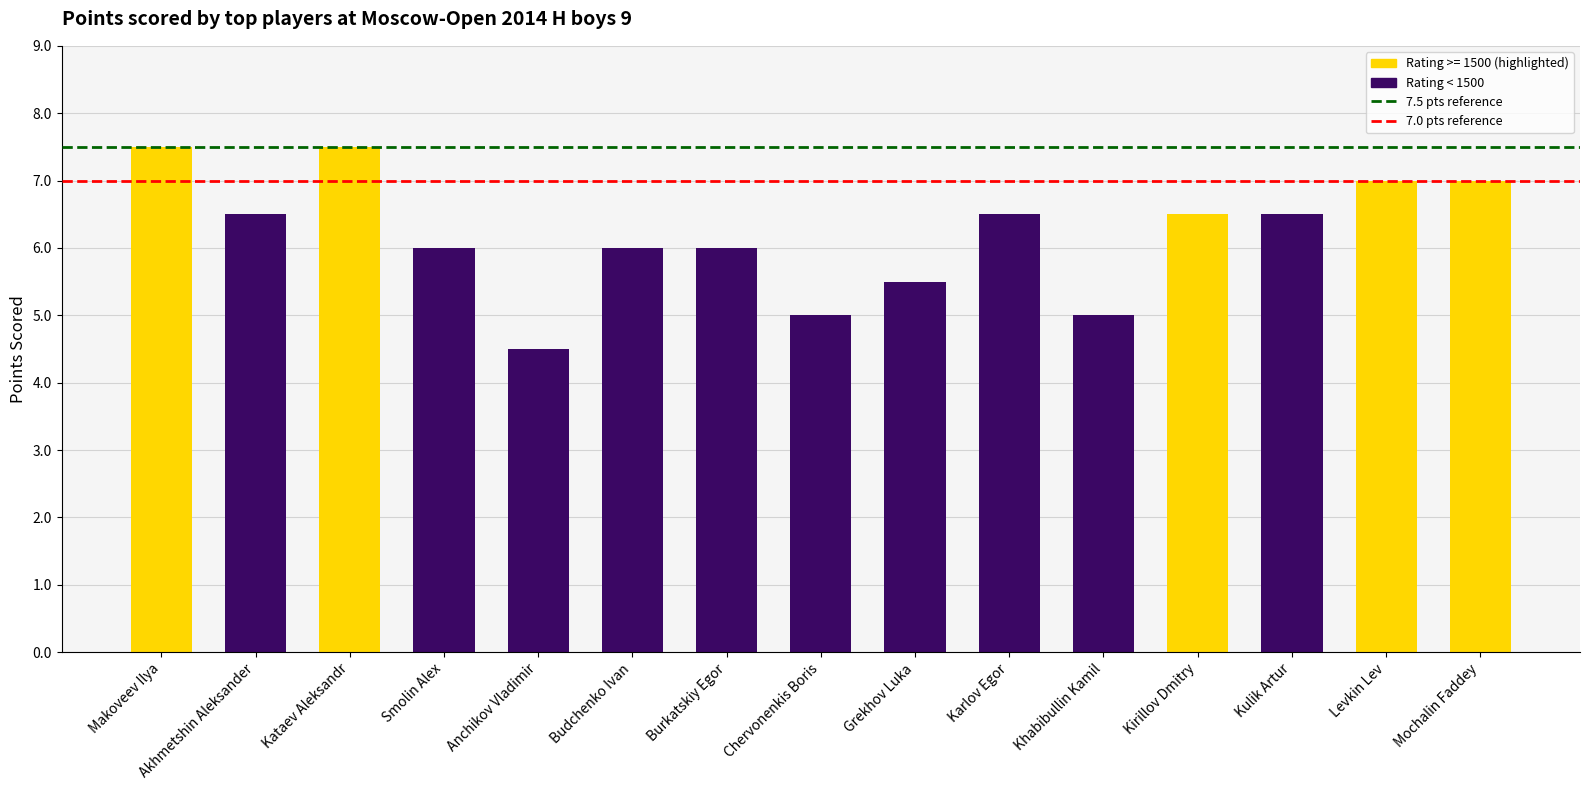

What is the change in value from Makoveev Ilya to Kirillov Dmitry?

-1.0